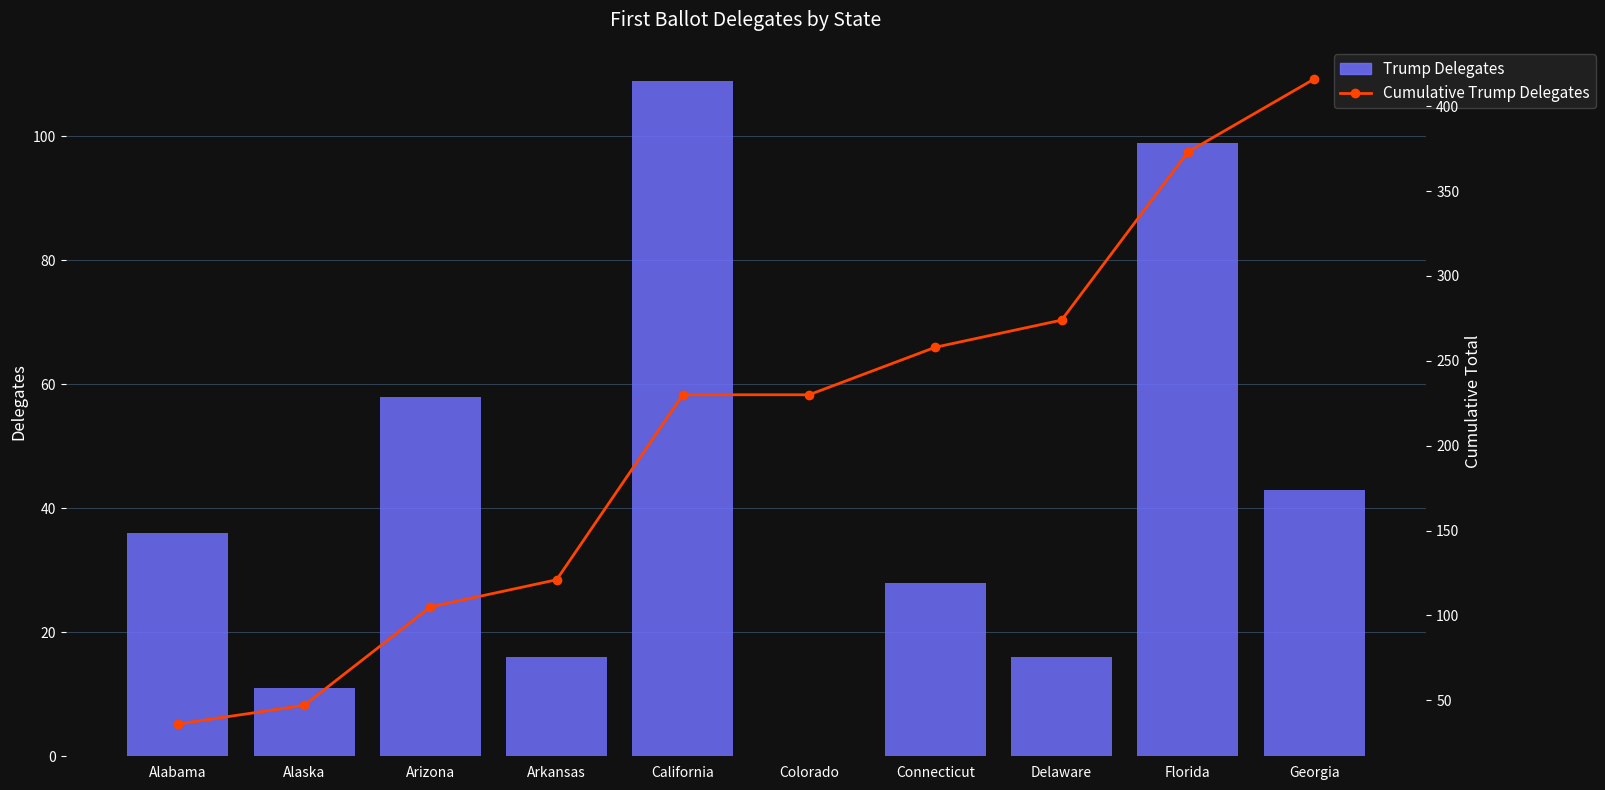

Reading left to right, what are all the values shown in this chart?

Trump Delegates: 36	11	58	16	109	0	28	16	99	43
Cumulative Trump Delegates: 36	47	105	121	230	230	258	274	373	416